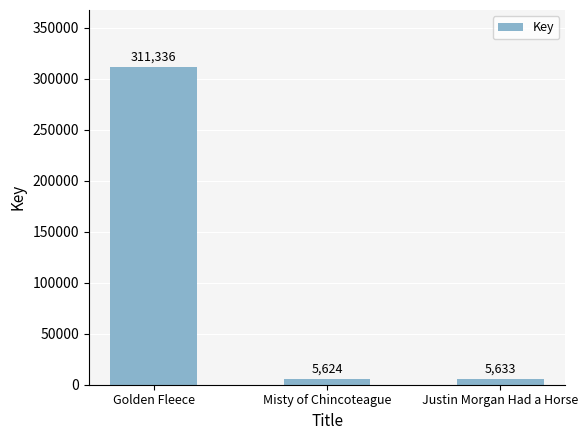

What is the change in value from Misty of Chincoteague to Justin Morgan Had a Horse?

+9